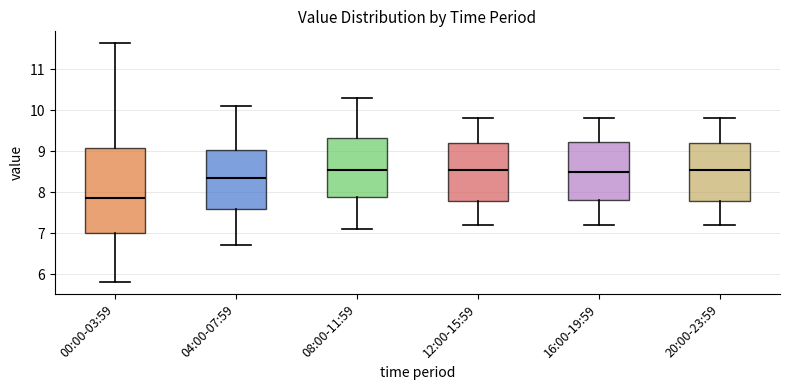

Comparing the boxes themselves (not the whiskers), which one is the tallest?

00:00-03:59